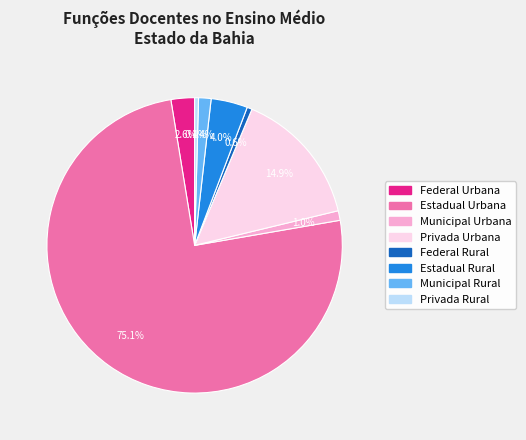

What percentage do Municipal Rural and Estadual Urbana together represent?

76.5%